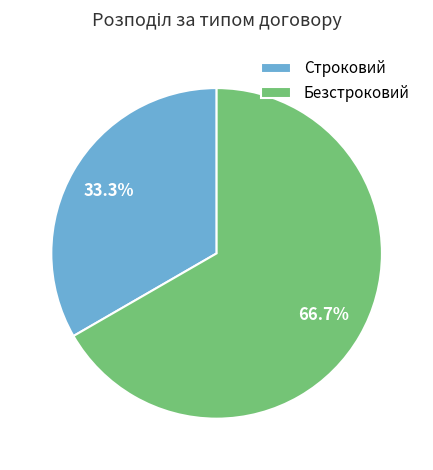

Approximately how many times larger is the value at Строковий compared to Безстроковий?

0.5